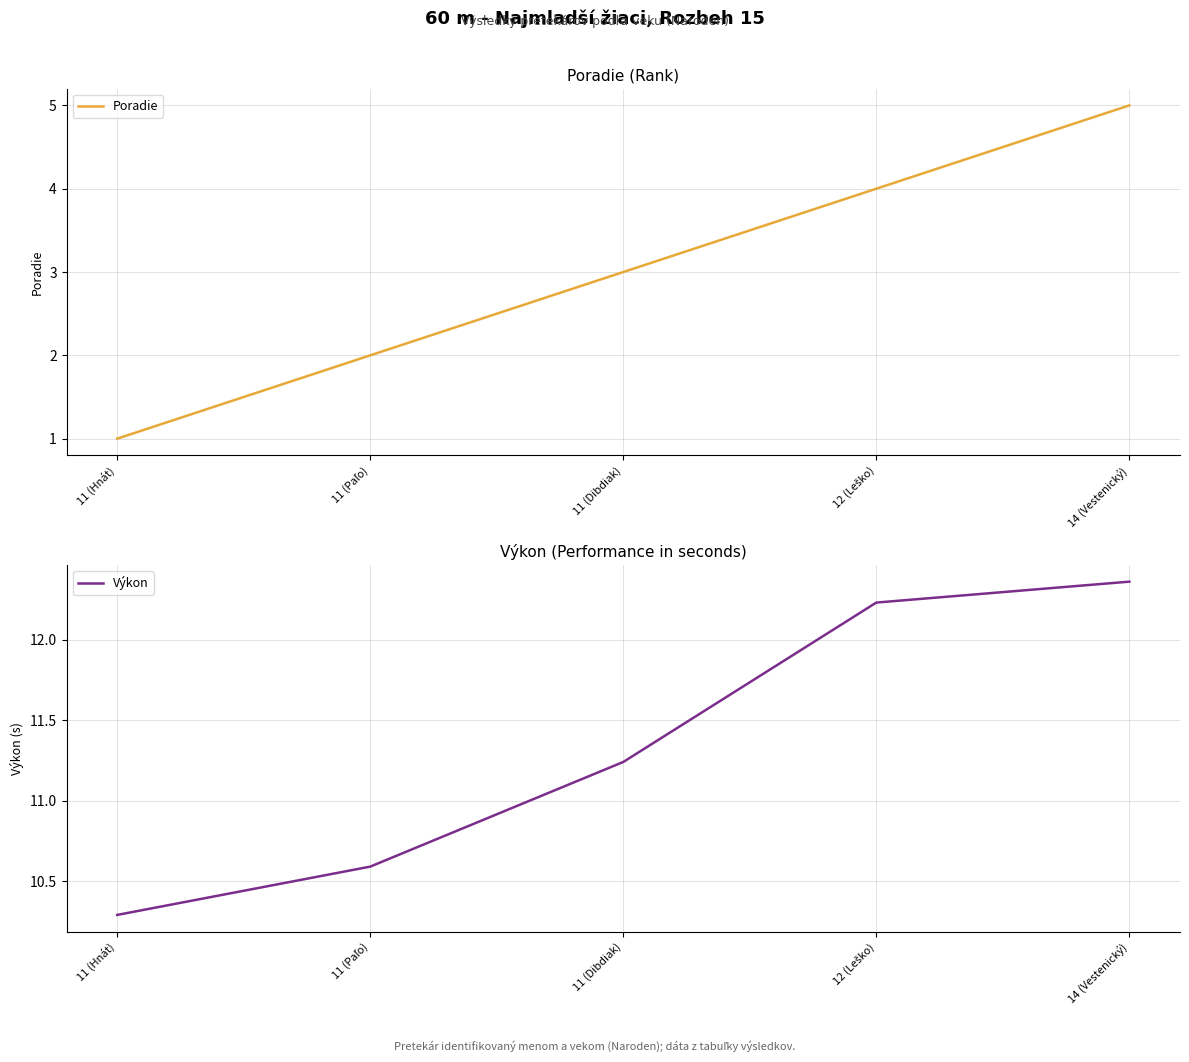

What is the value of the Výkon point at the 3rd from the left?

11.2